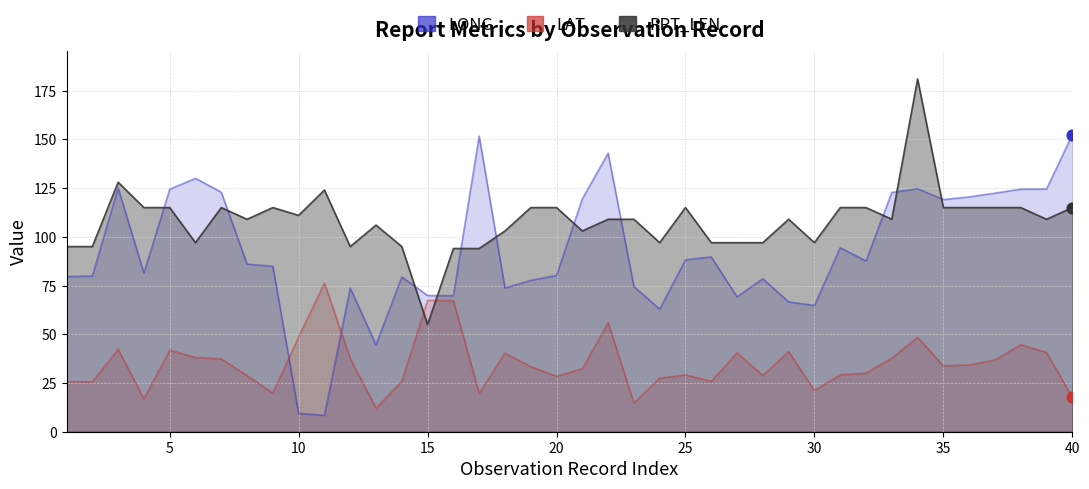

What are all the series names shown in the legend?

LONG, LAT, RPT_LEN